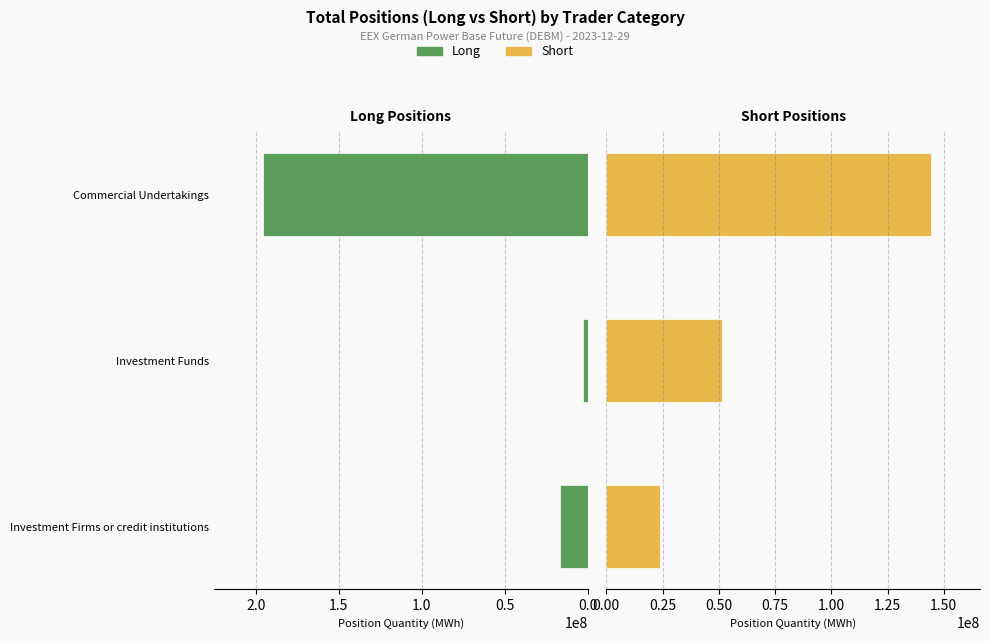

Reading right to left, extract all data points from this chart.

Long: 195829620.0	2646629.0	16411391.8
Short: 144430937.7	51619177.0	24008663.0